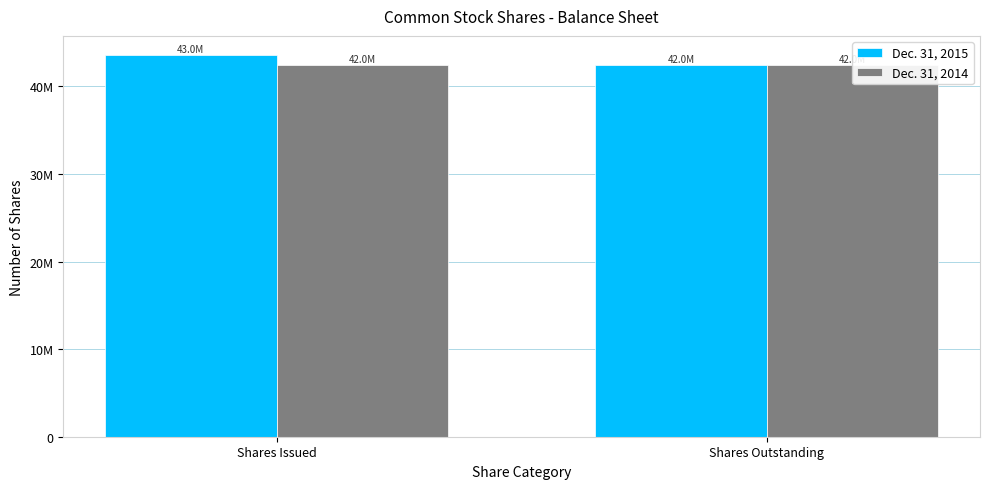

What position from the right is Shares Issued?

2